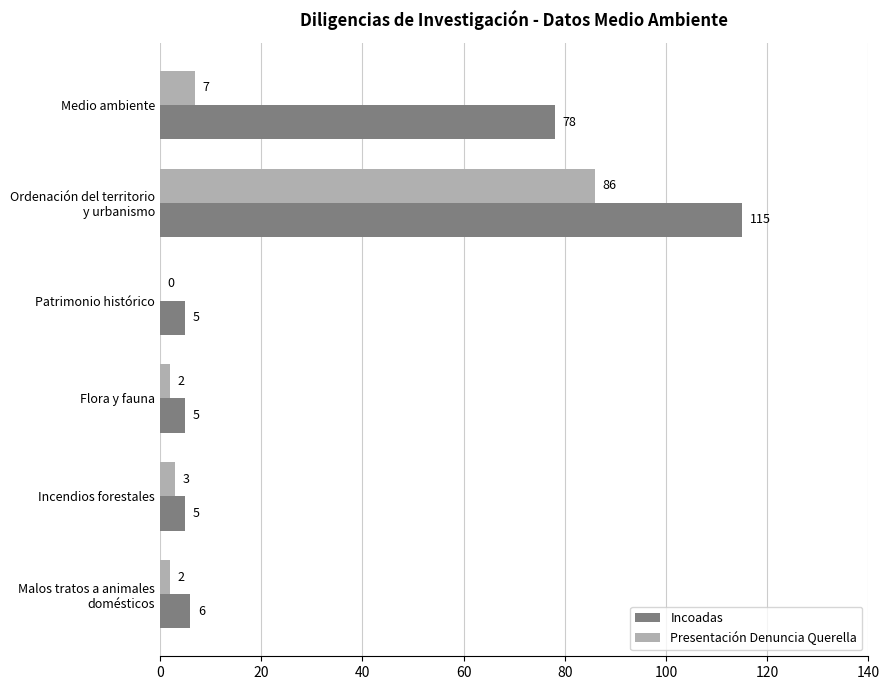

What is the sum of all Incoadas values?

214